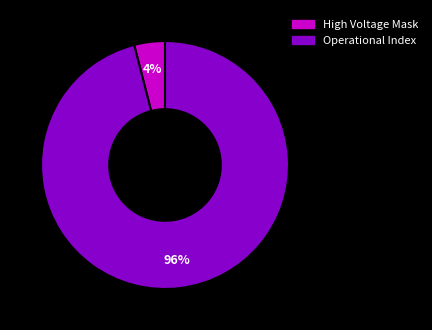

Count the number of slices in the pie.

2